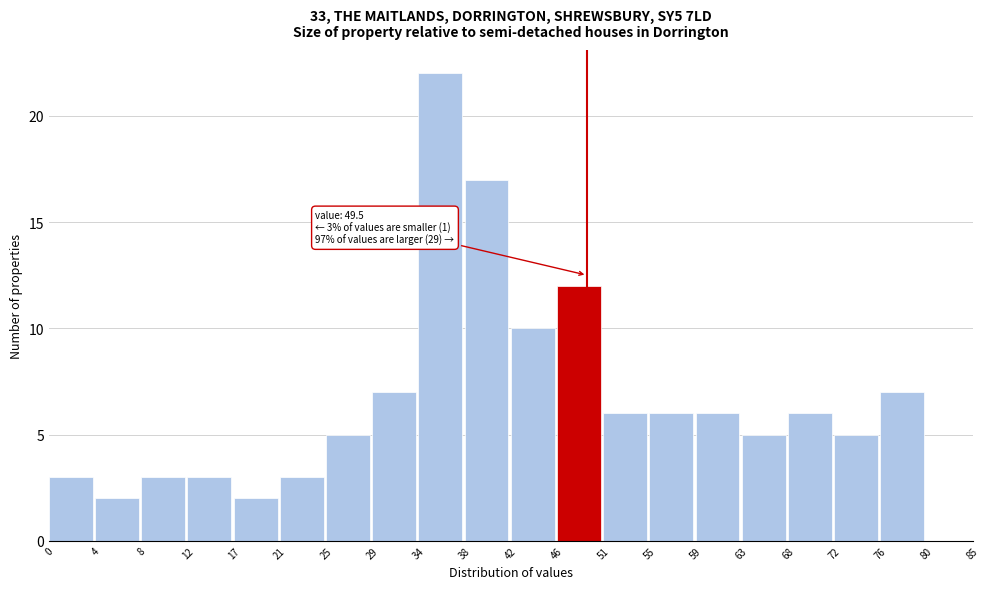

Which range on the x-axis has the tallest bar?

34 to 38